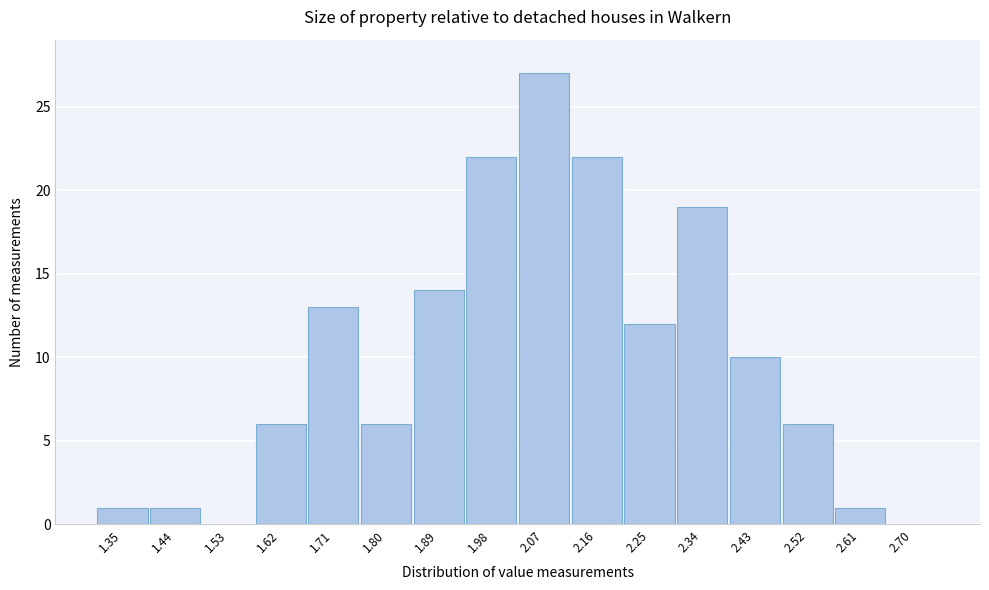

Reading left to right, what are all the values shown in this chart?

1.35=1	1.44=1	1.53=0	1.62=6	1.71=13	1.80=6	1.89=14	1.98=22	2.07=27	2.16=22	2.25=12	2.34=19	2.43=10	2.52=6	2.61=1	2.70=0